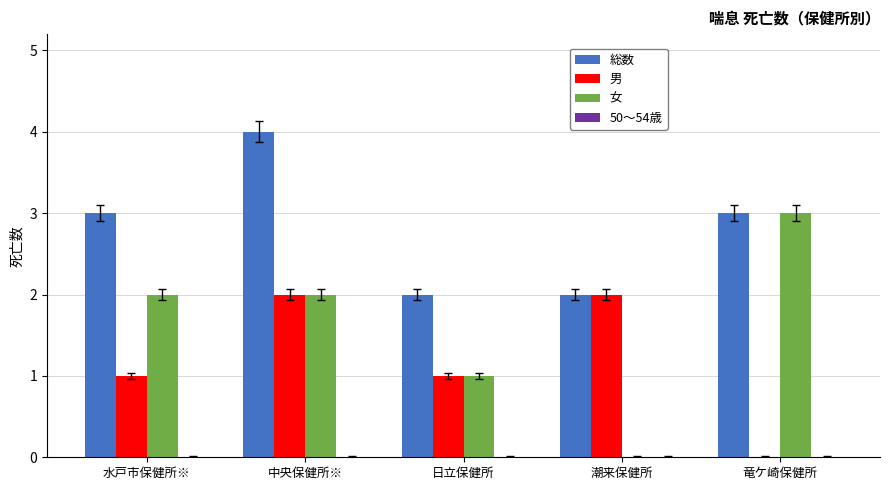

What is the sum of all 女 values?

8